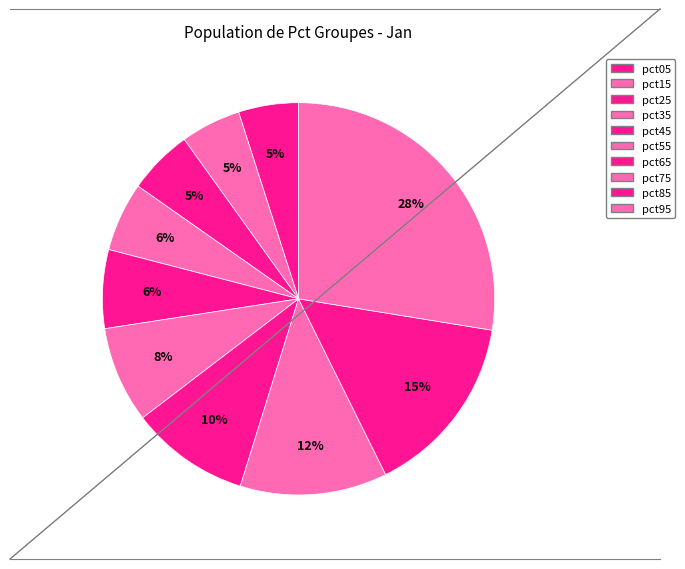

To the nearest percent, what is the difference between the pct35 and pct15 slice percentages?

1%